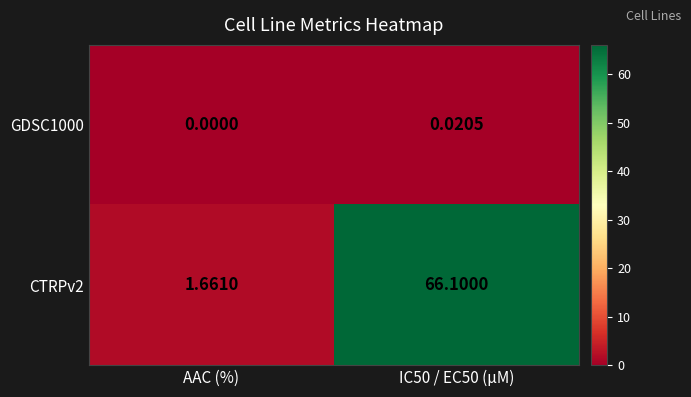

Which series has the largest total across all categories?

CTRPv2